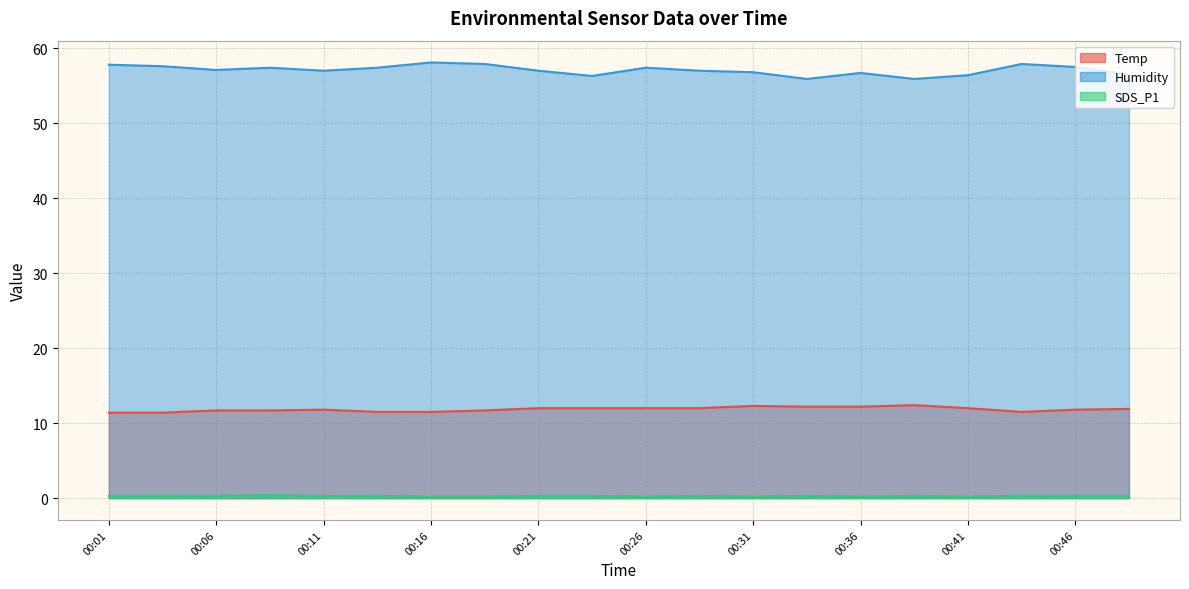

What is the value of the Humidity point at the 14th from the left?

55.9